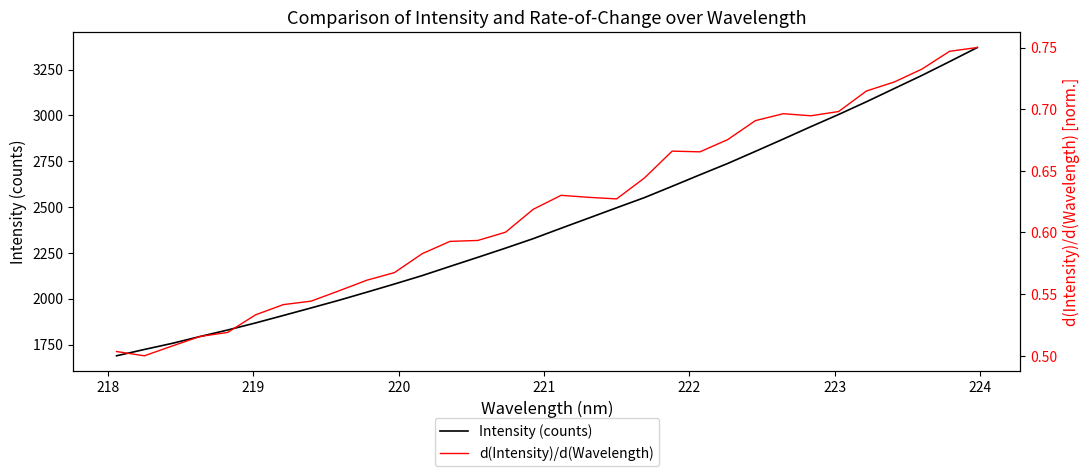

What is the sum of all d(Intensity)/d(Wavelength) values?

19.8